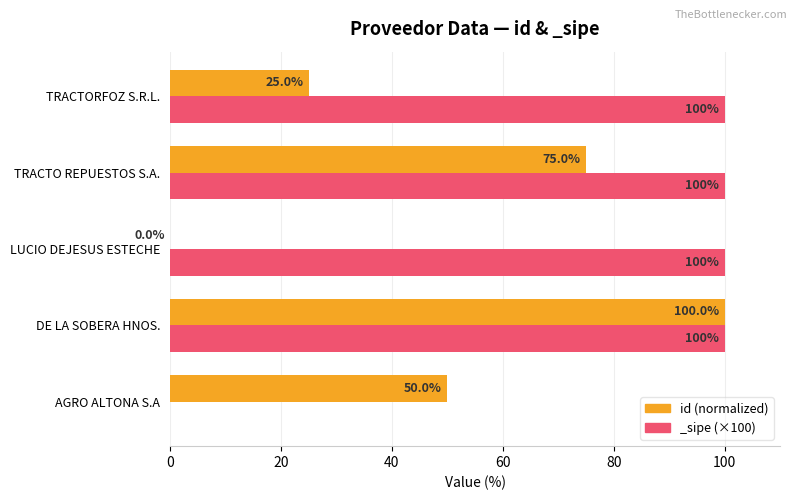

Reading left to right, extract all data points from this chart.

50	100	0	75	25